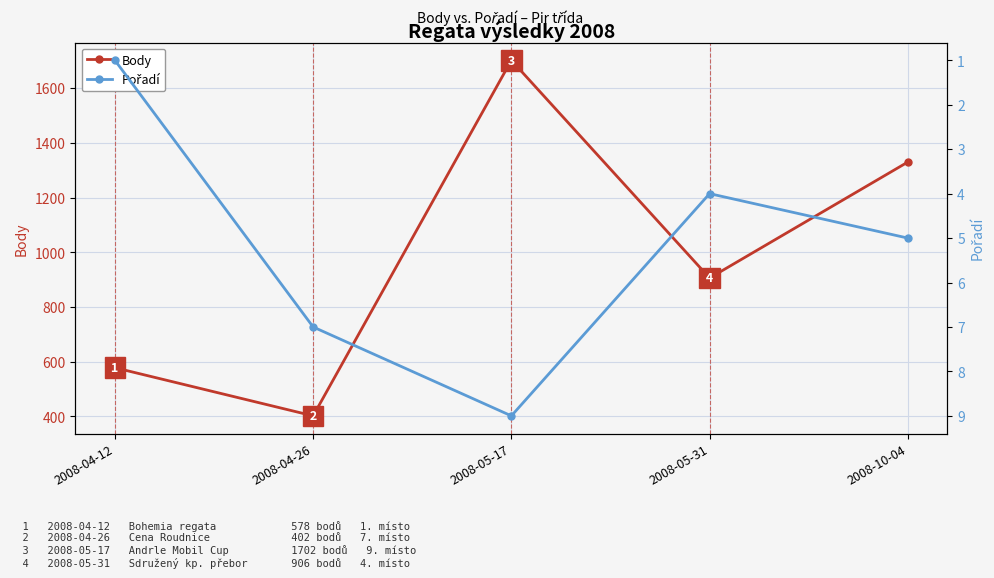

The value of Body at 2008-04-26 is 126. True or false?

False